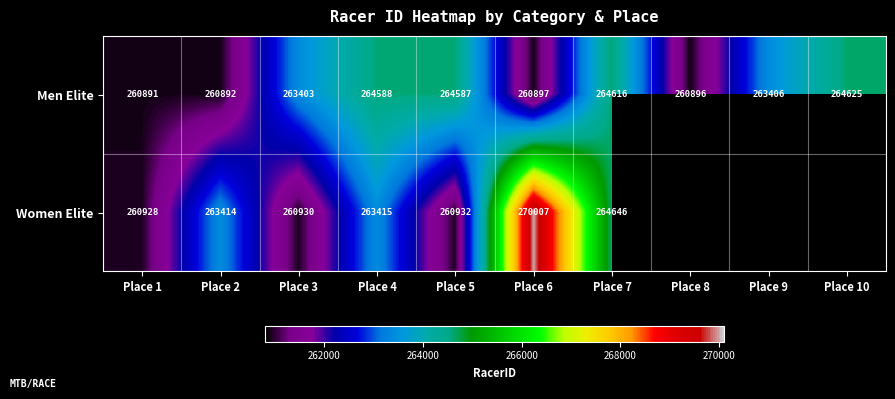

Where is Men Elite nearest to the value 262758?

Place 3